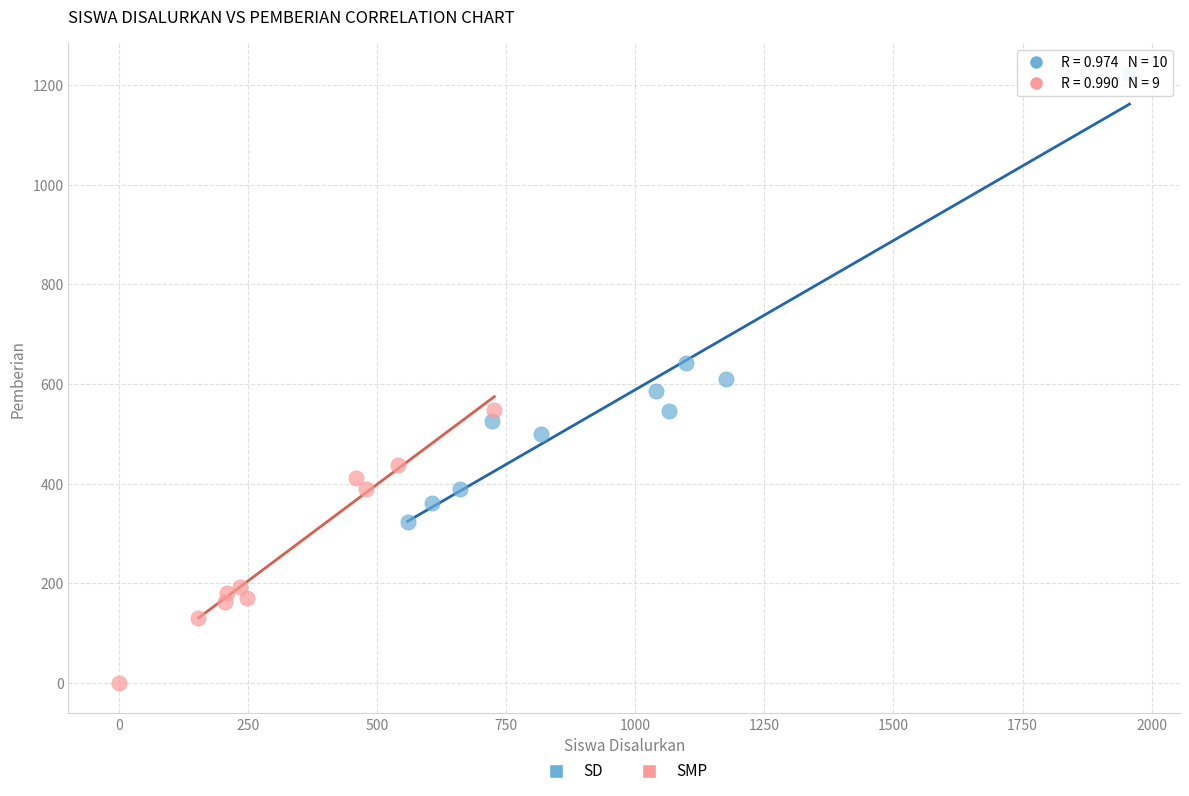

Which series has the largest Y range (max minus min)?

SD